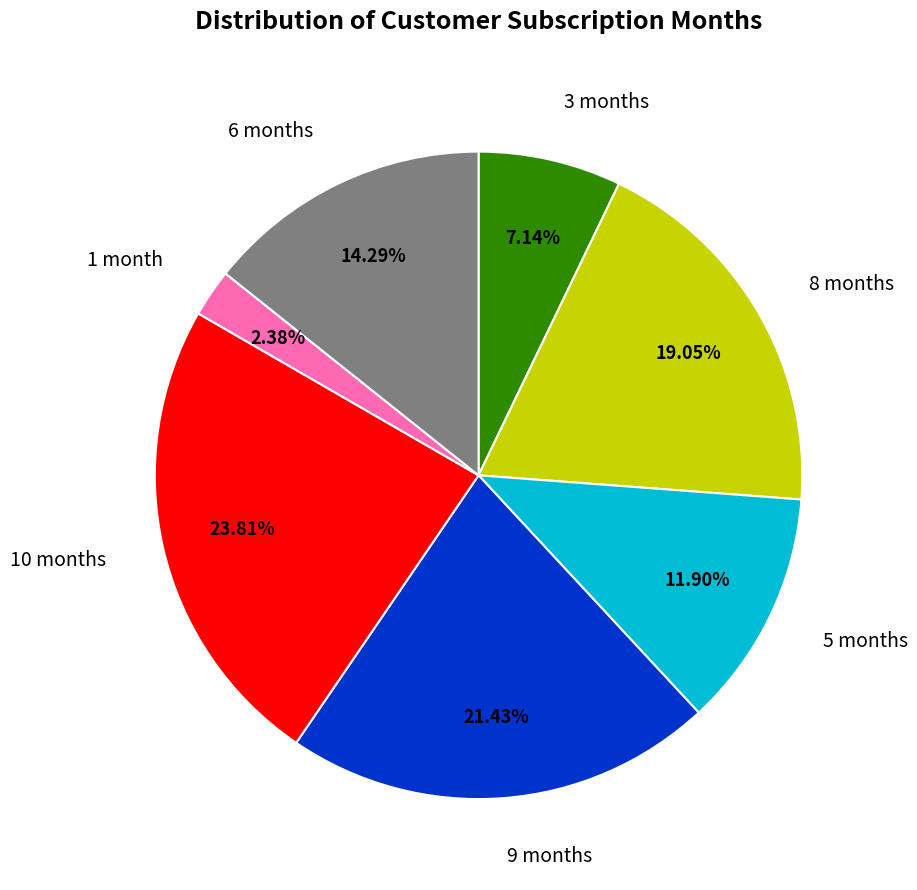

Which category has the biggest portion of the pie?

10 months